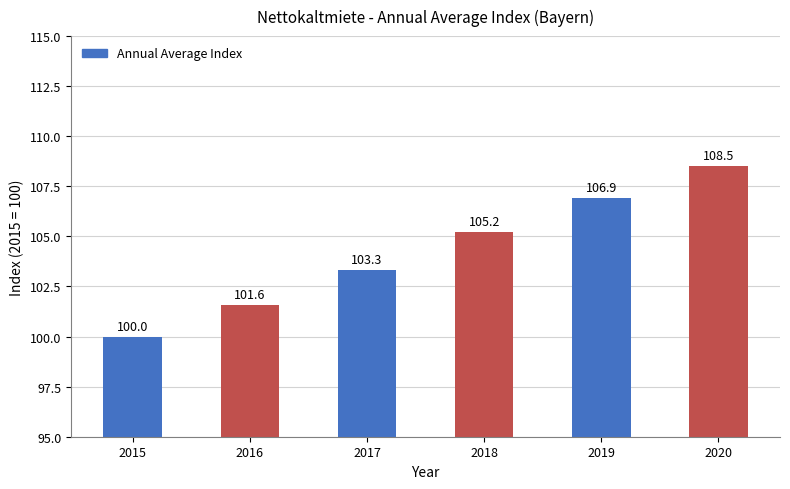

What is the value of the 1st bar from the left?

100.0